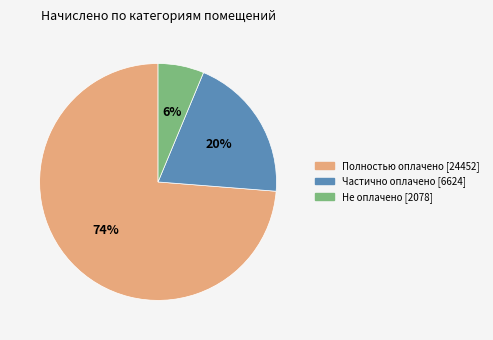

Does any single category account for the majority?

Yes